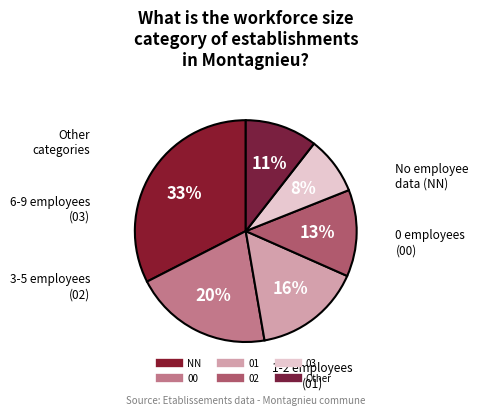

How many slices are in this pie chart?

6